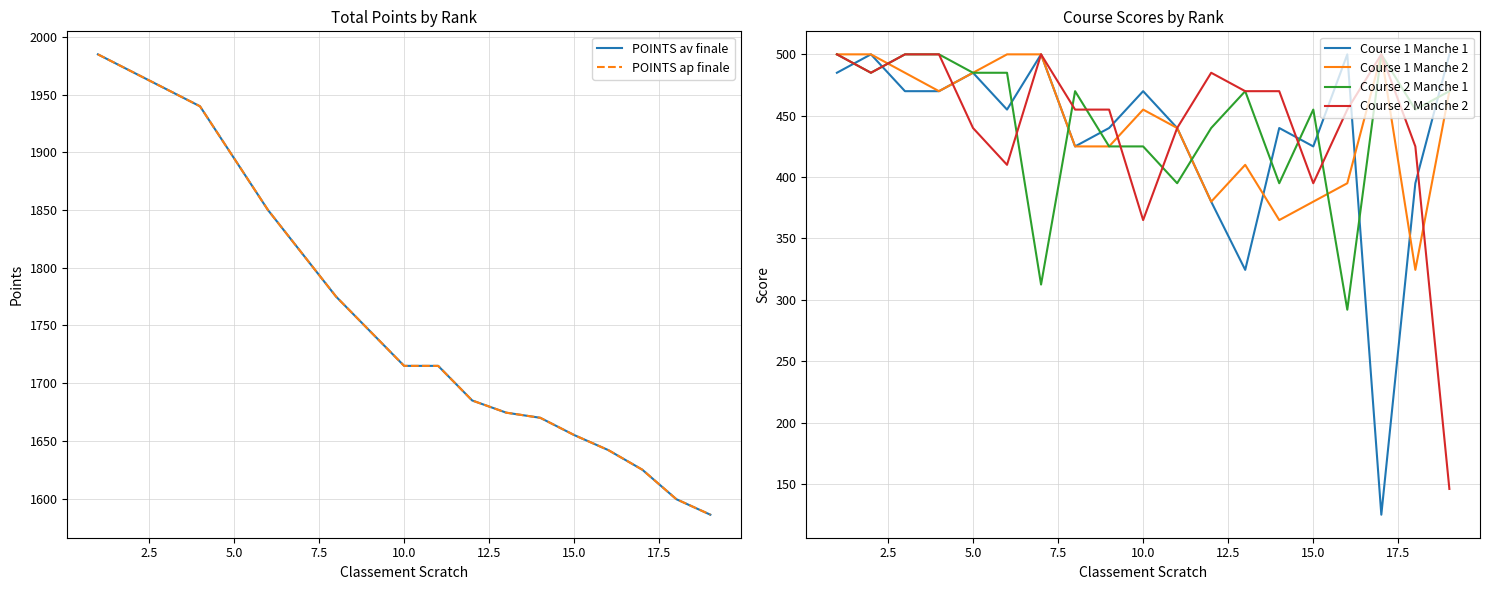

Count the number of data series in this chart.

6